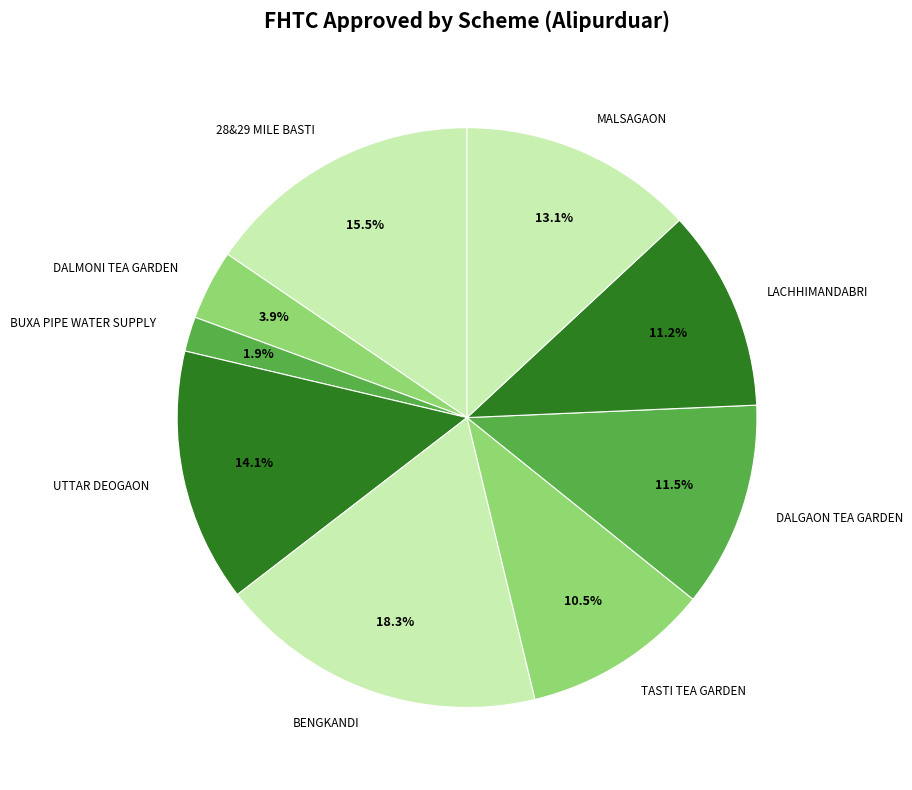

Is LACHHIMANDABRI the majority of the pie?

No